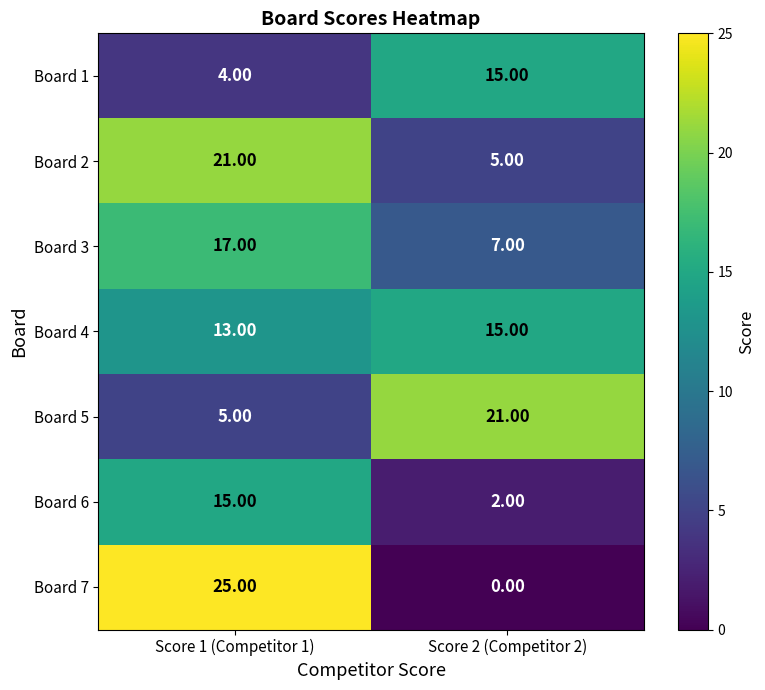

What is the difference between the highest and lowest values at Score 1 (Competitor 1)?

21